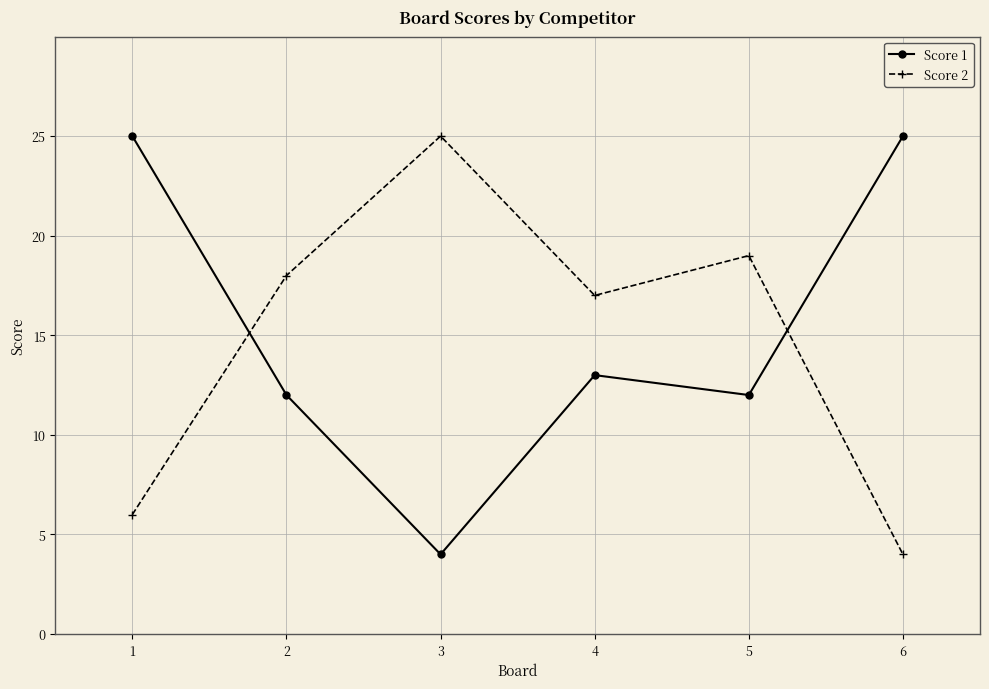

How many interior local valleys does the Score 2 series have?

1